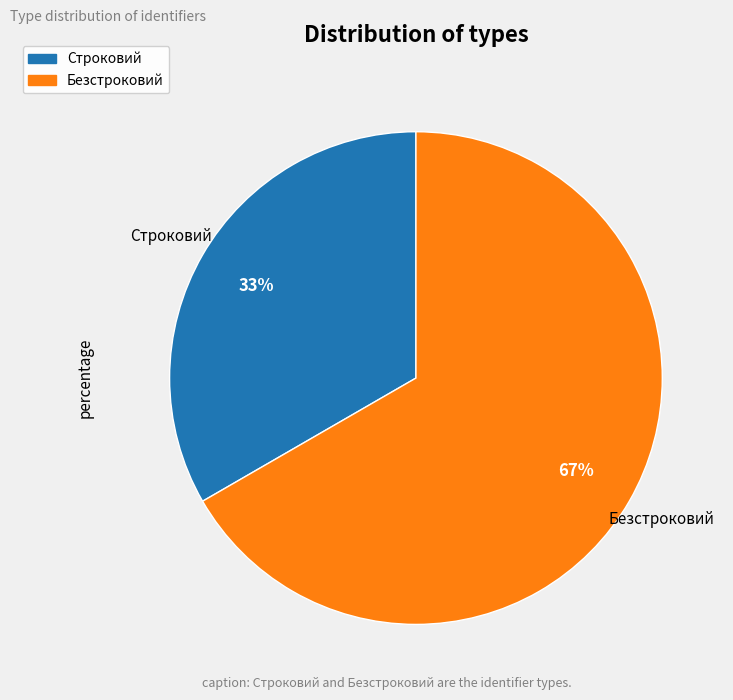

Rank the categories by value from highest to lowest.

Безстроковий, Строковий